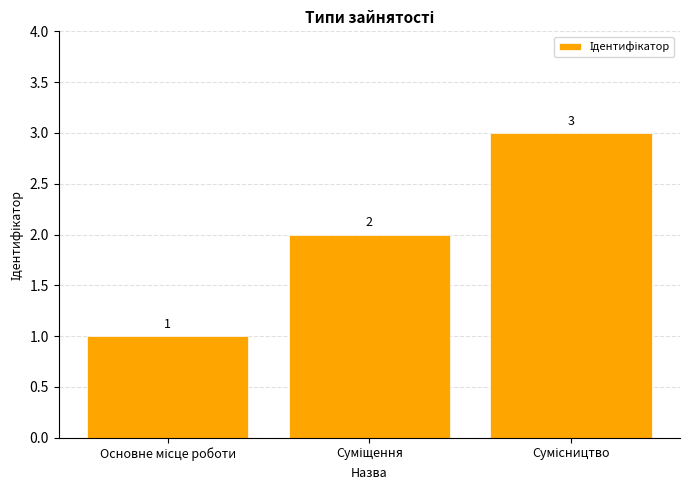

Count the values in the range 1 to 3.

3